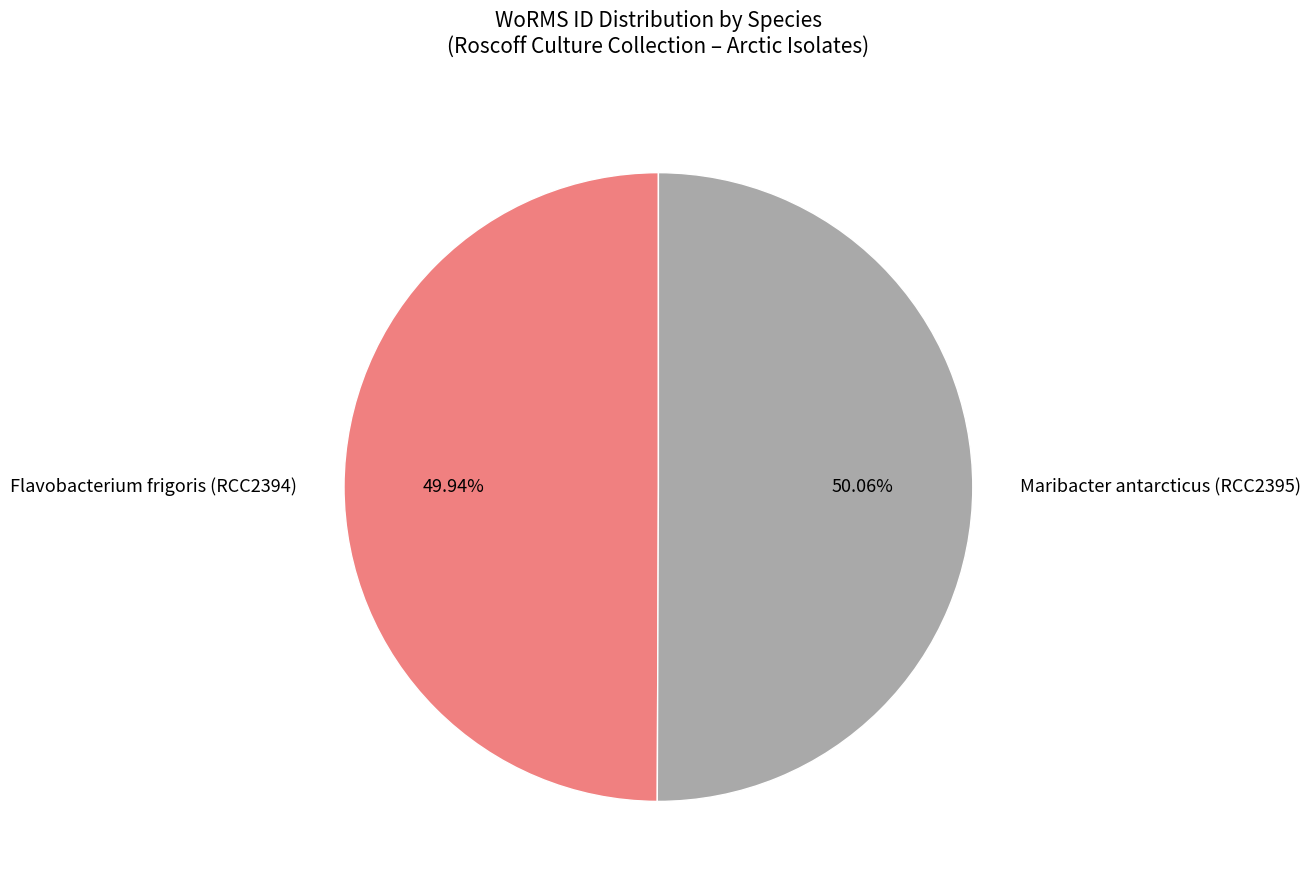

The Flavobacterium frigoris (RCC2394) slice represents 50% of the pie. True or false?

True